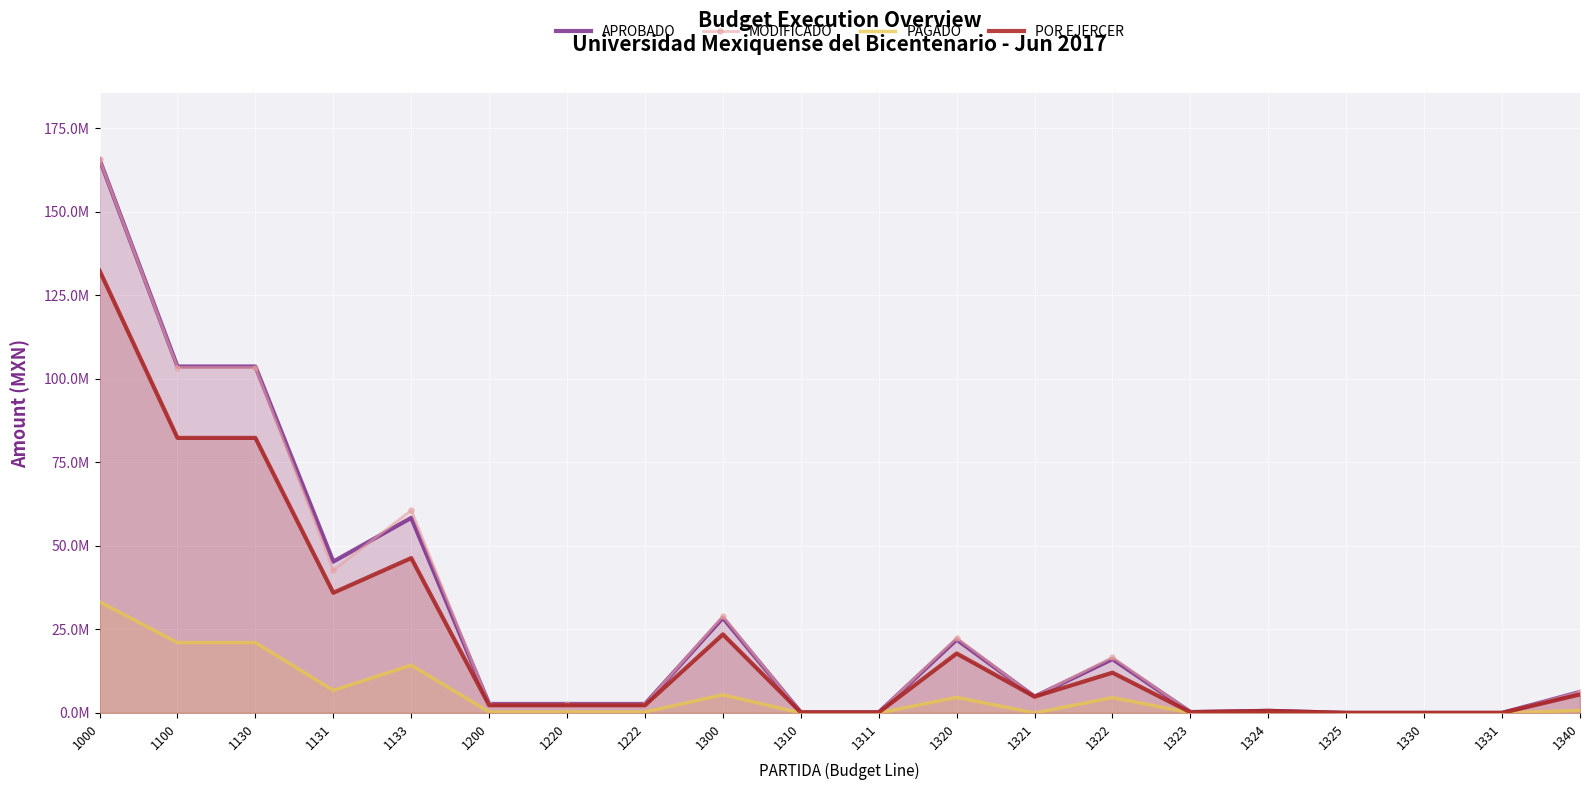

What is the spread (max minus min) of values at 1311?

180000.0